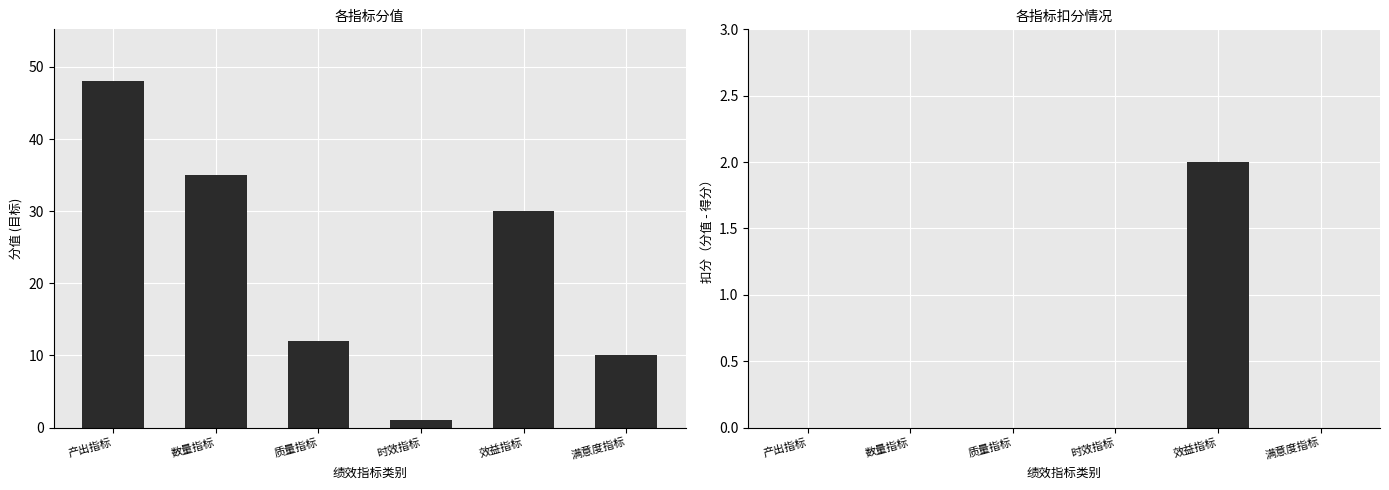

Which category has the lowest value in the 扣分 series?

产出指标